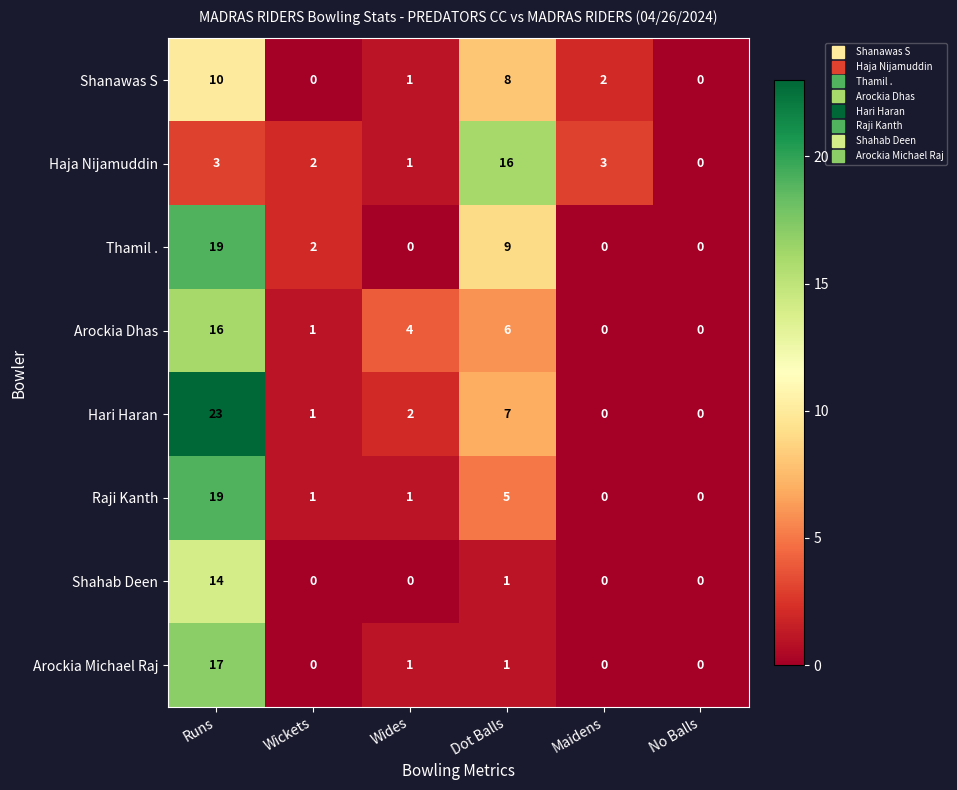

What is the greatest value displayed?

23